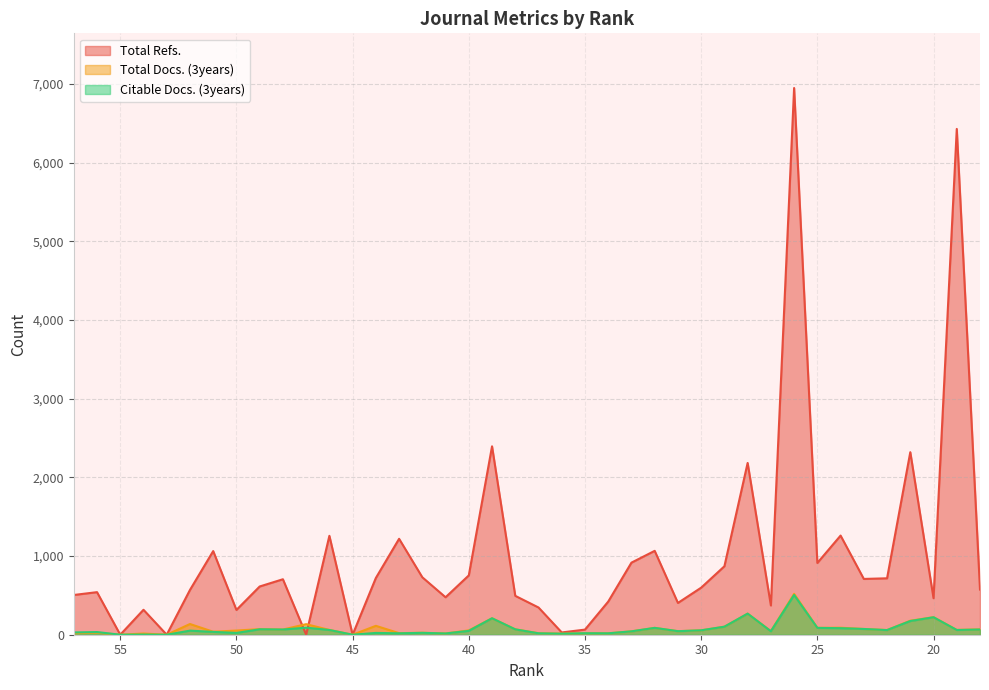

Between which two adjacent categories do Total Docs. (3years) and Total Refs. first intersect?

48 and 47